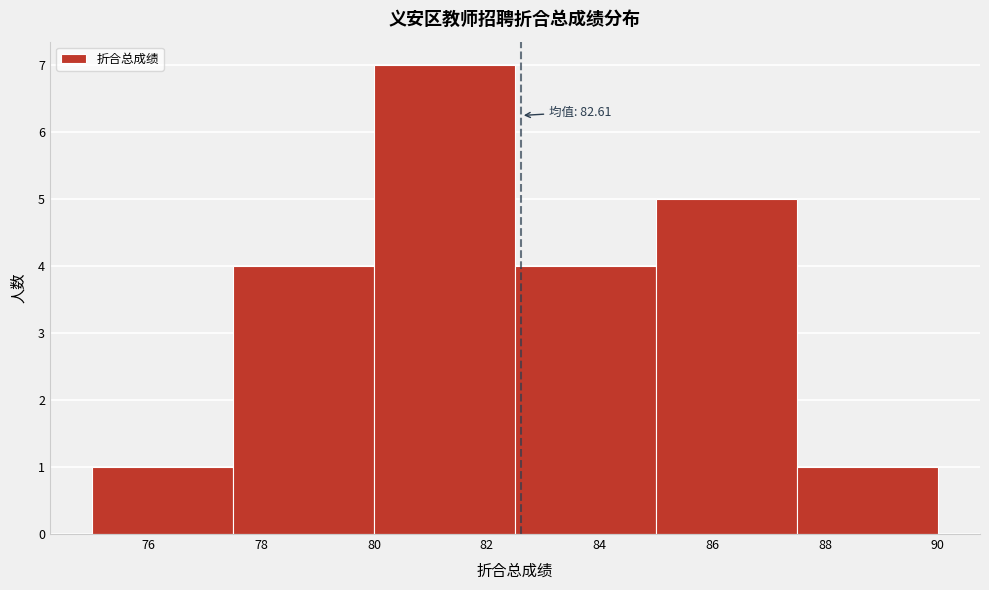

Over which range of the x-axis is the bar tallest?

80.0 to 82.5